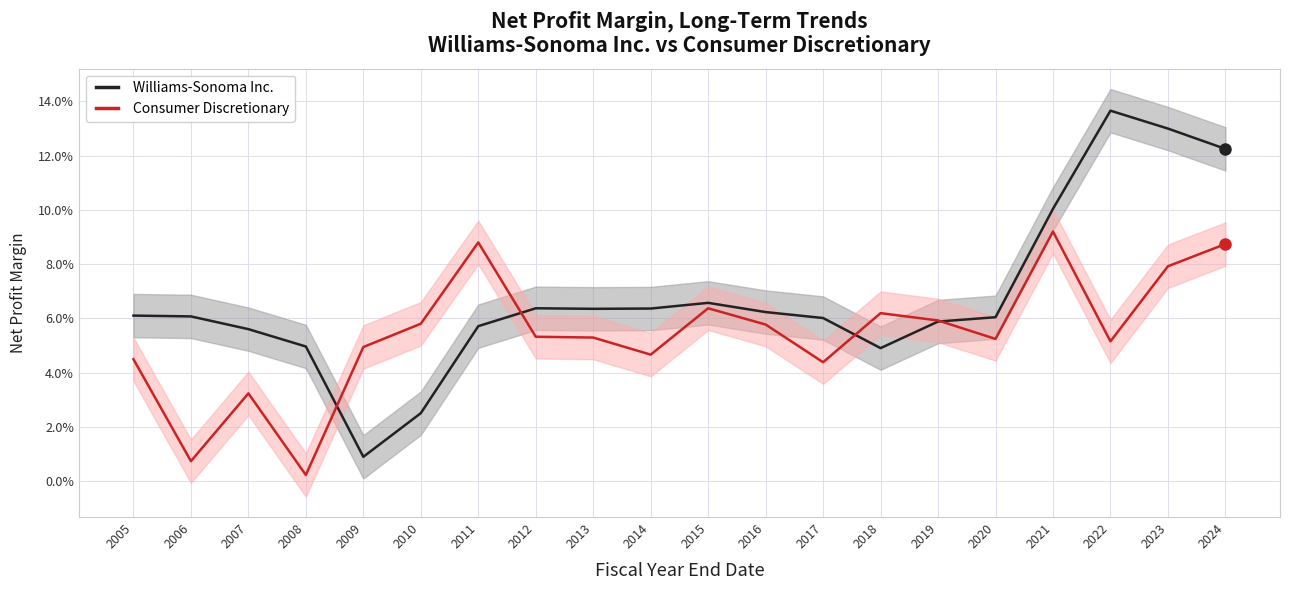

What is the total value across all series at 2022?

0.2